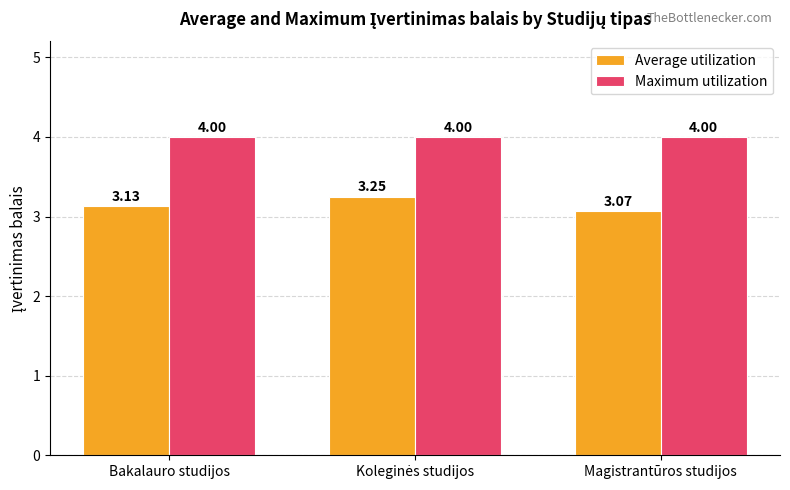

How many groups of bars are there?

3